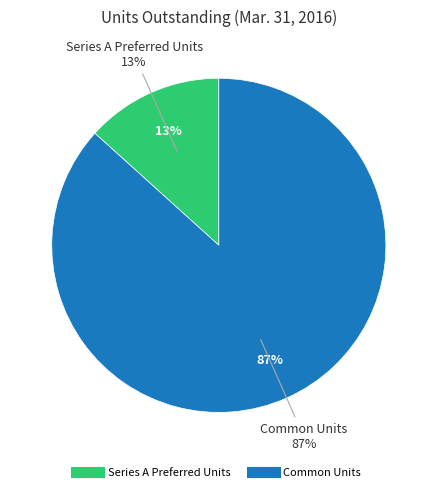

What is the majority slice?

Common Units